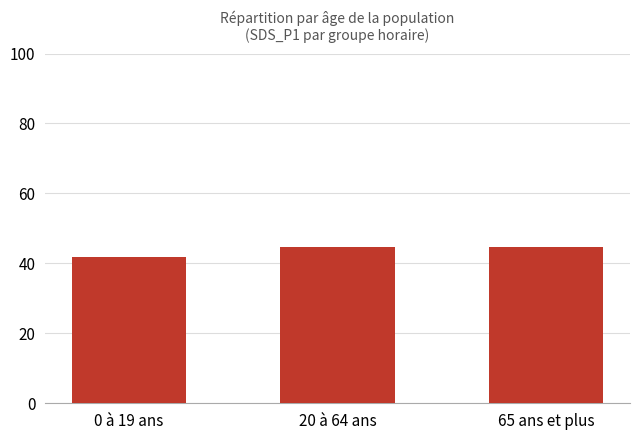

Does the chart contain any negative values?

No